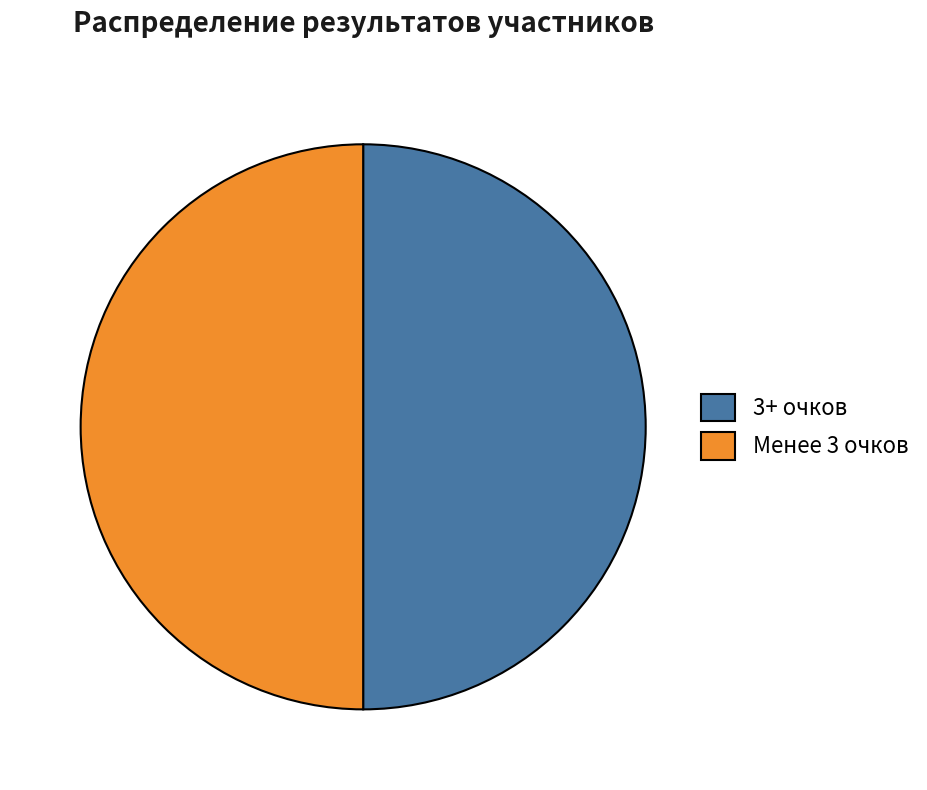

The Менее 3 очков slice represents 50% of the pie. True or false?

True